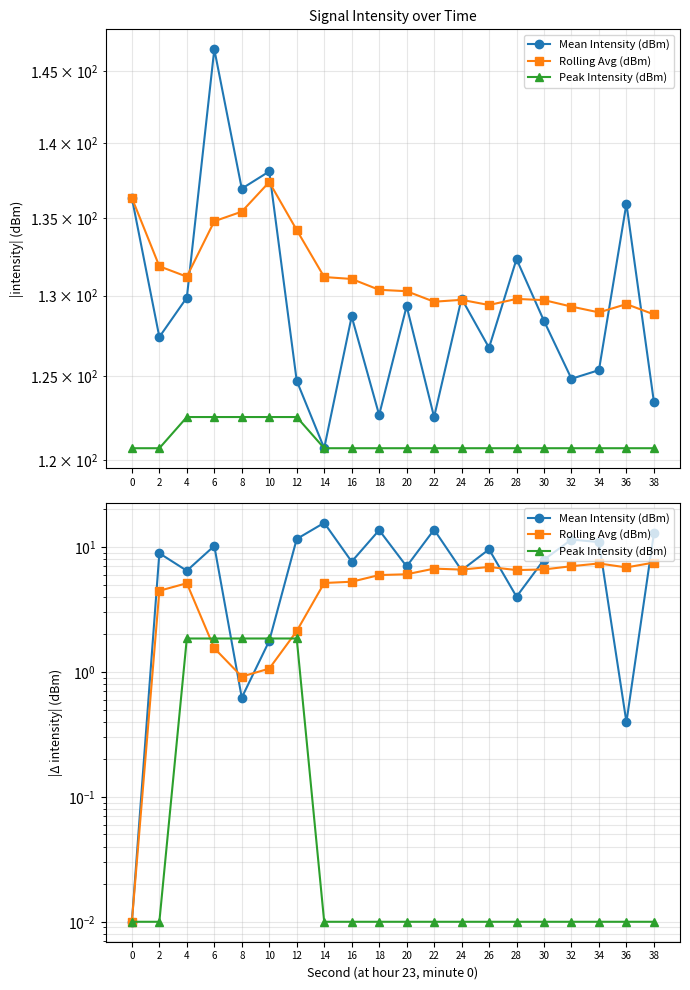

List the series in order of their peak value, highest first.

Mean Intensity (dBm), Rolling Avg (dBm), Peak Intensity (dBm)